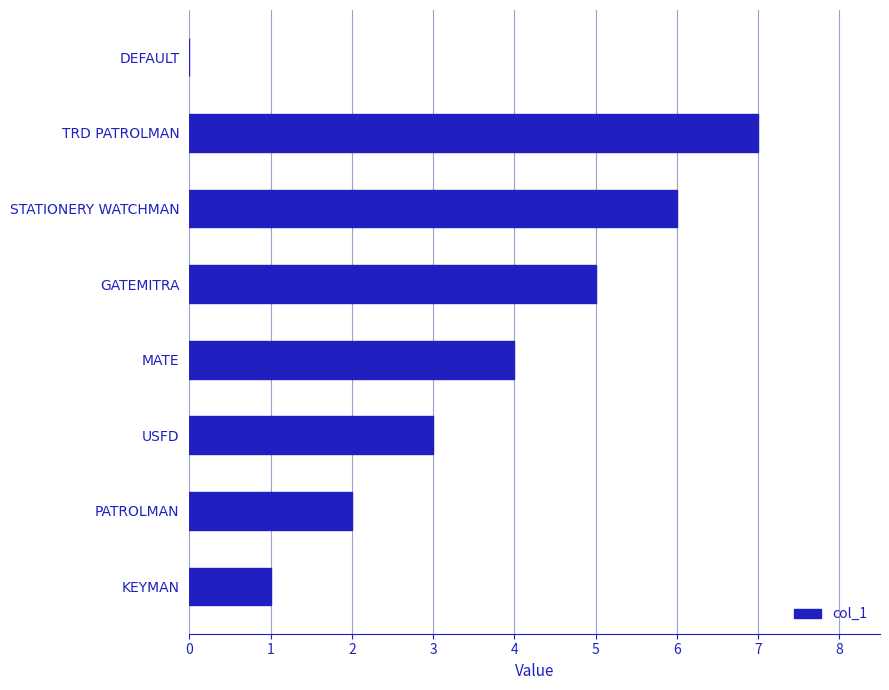

How many positive values are there?

7